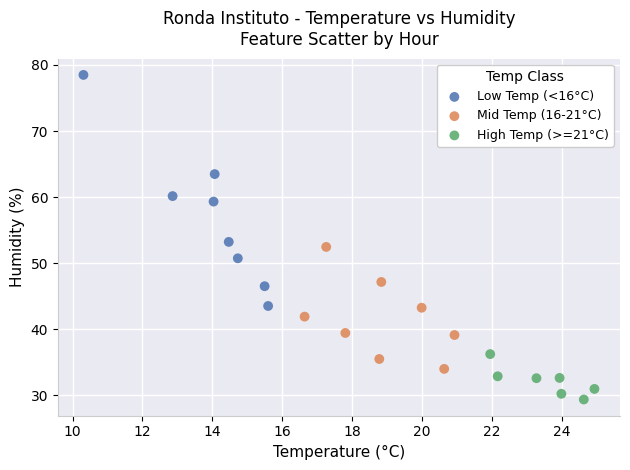

Which series has the largest Y range (max minus min)?

Low Temp (<16°C)